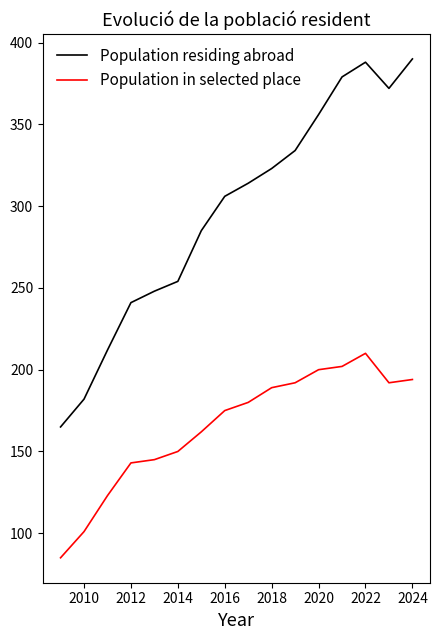

How many lines are shown in the chart?

2